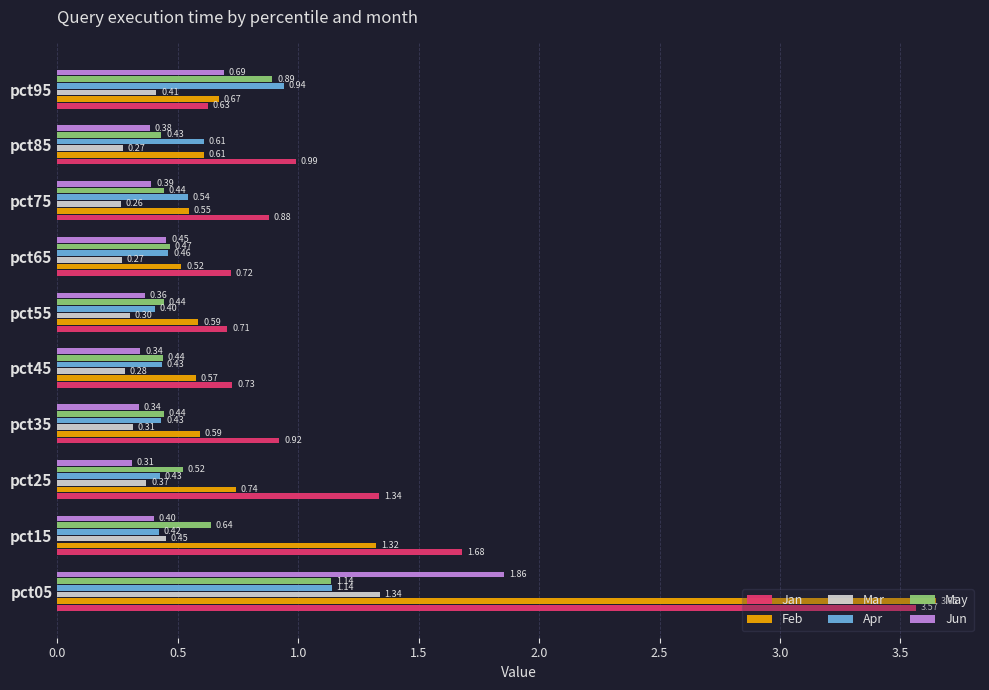

What is the sum of the Jan values at pct15 and pct05?

5.2